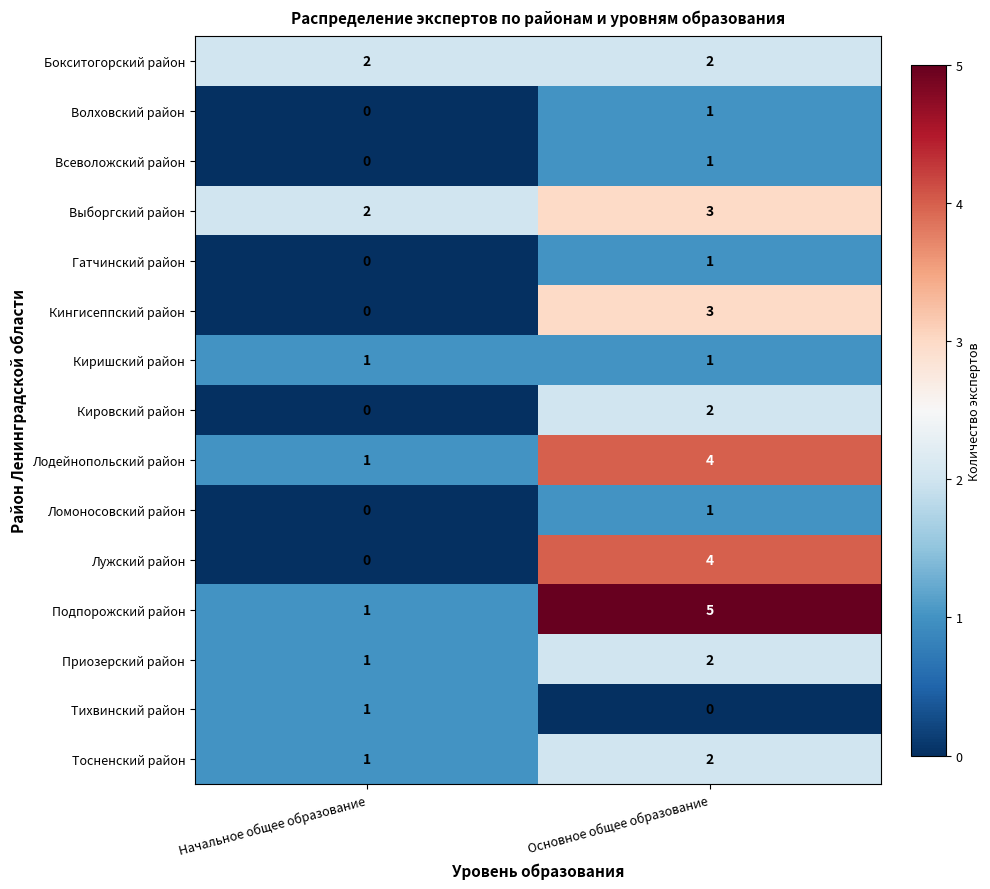

How many series are shown in this chart?

15